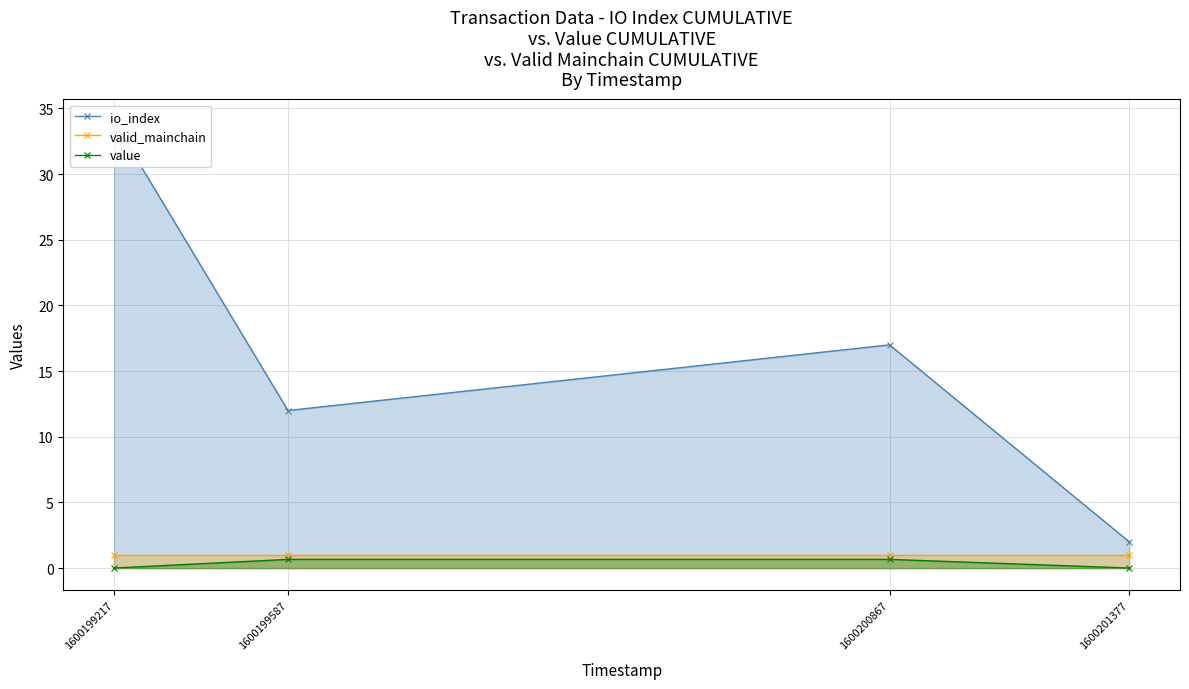

How many lines are shown in the chart?

3